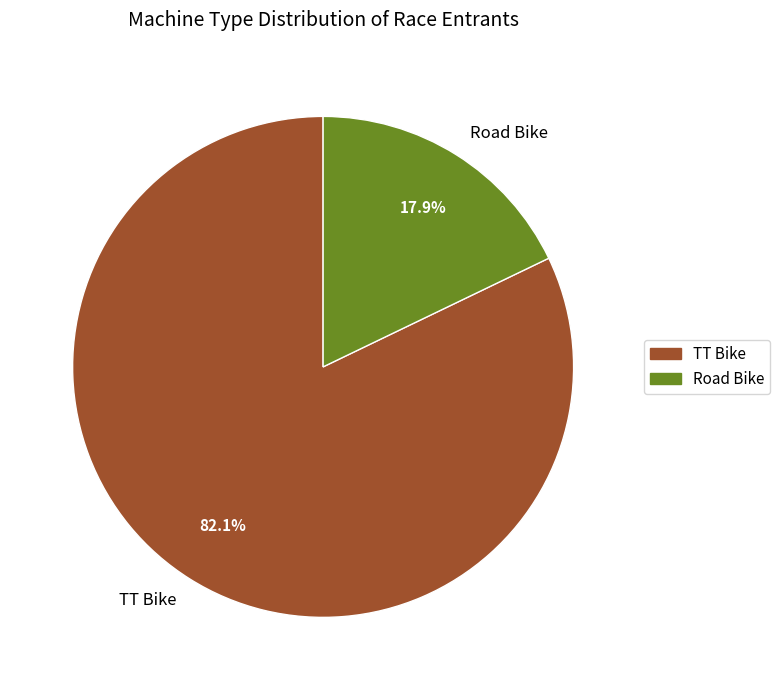

Is it true that TT Bike is 82% of the pie?

True